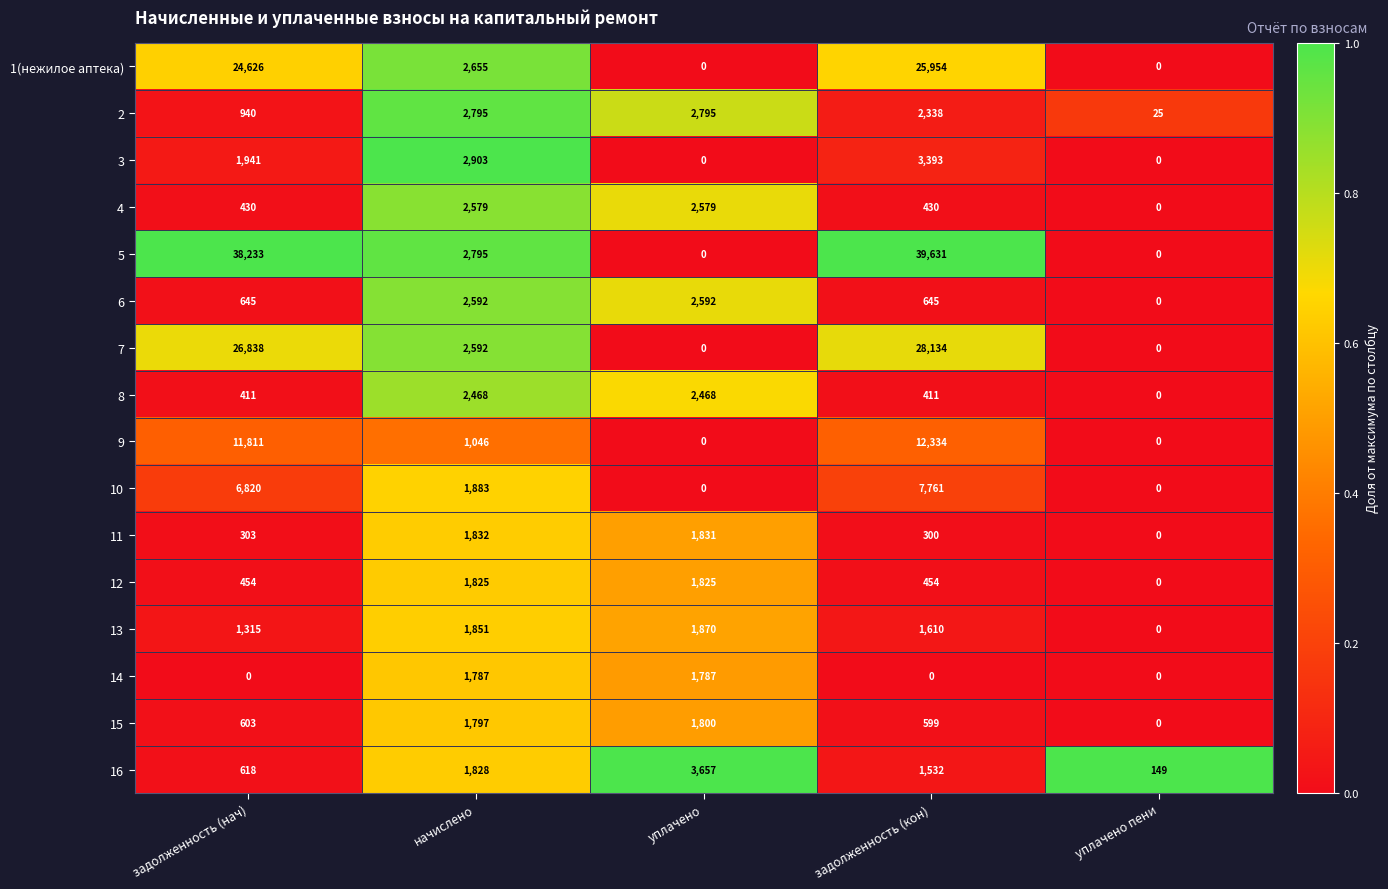

At which label does 1(нежилое аптека) first exceed 2655?

задолженность (нач)